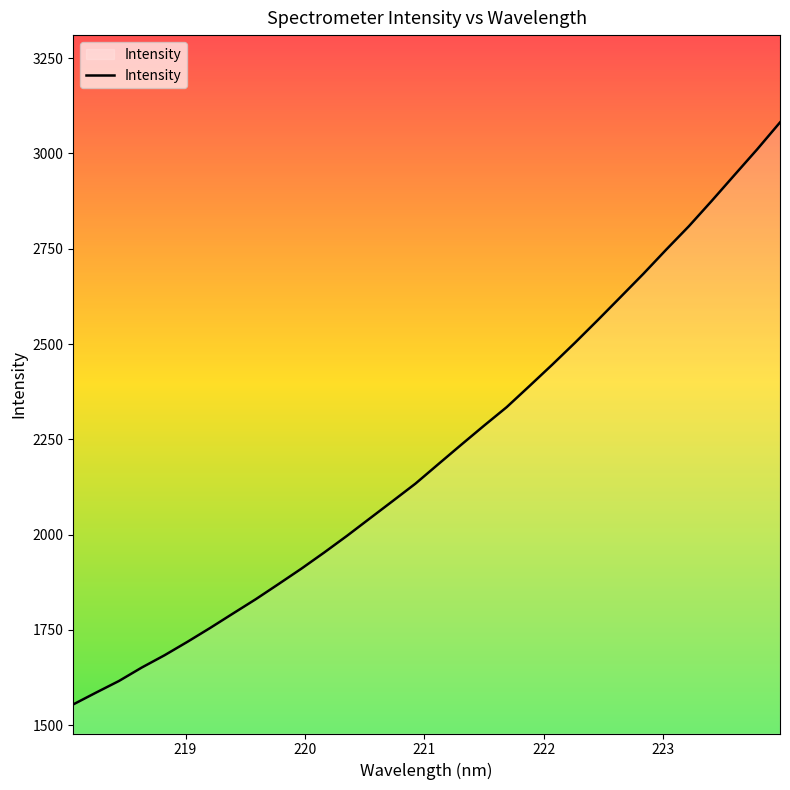

What is the minimum value shown in the chart?

1554.6